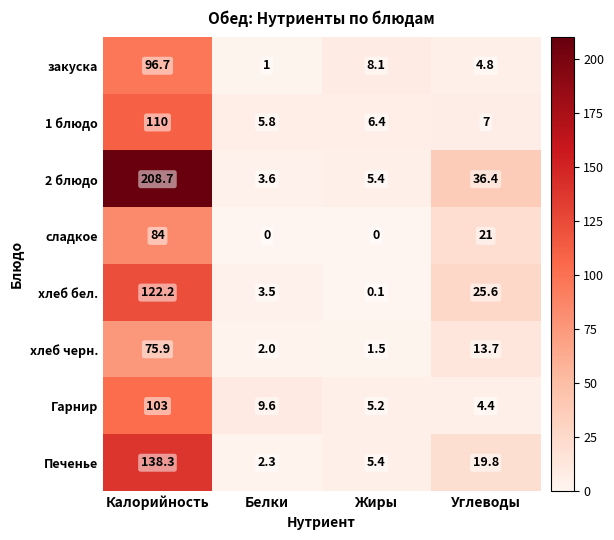

True or false: Печенье has a value of 138.3 at Калорийность.

True